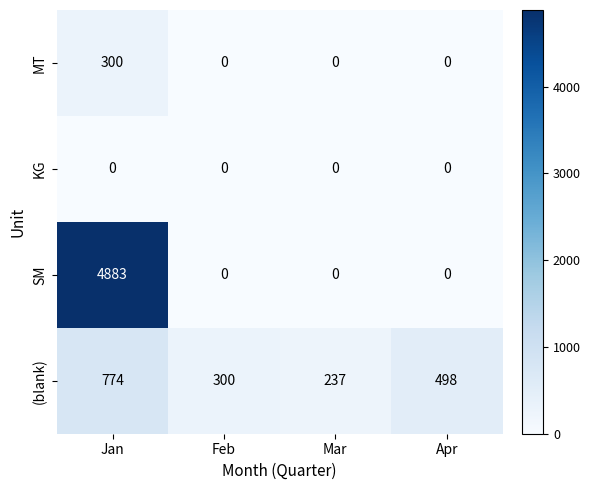

How many positive values does the MT series have?

1